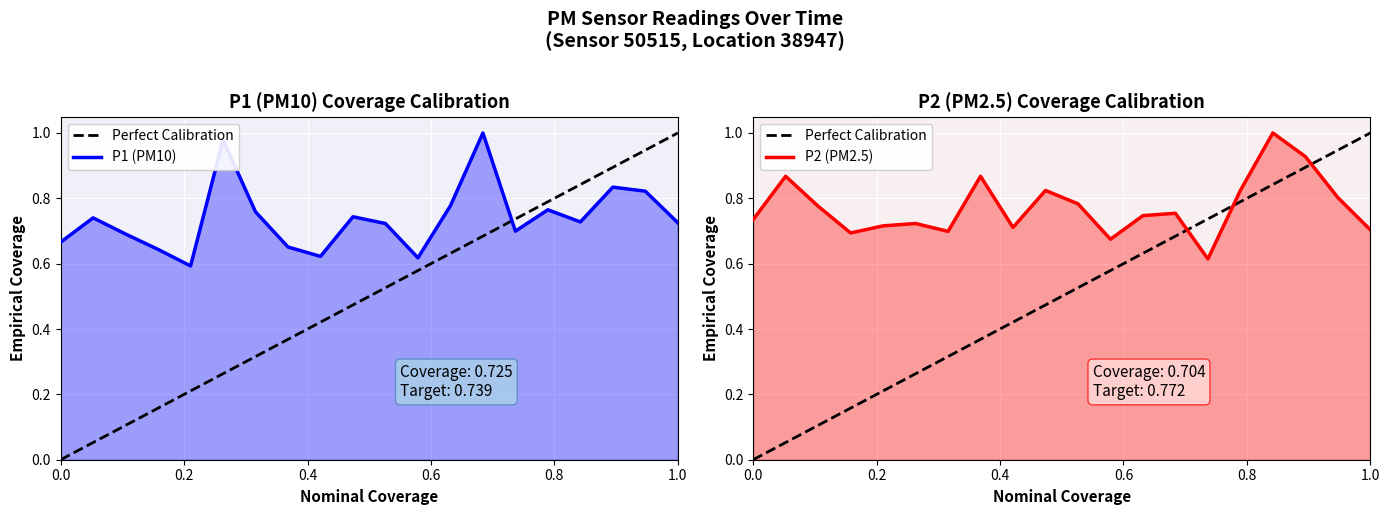

How many intersections are there between P1 and P2?

5